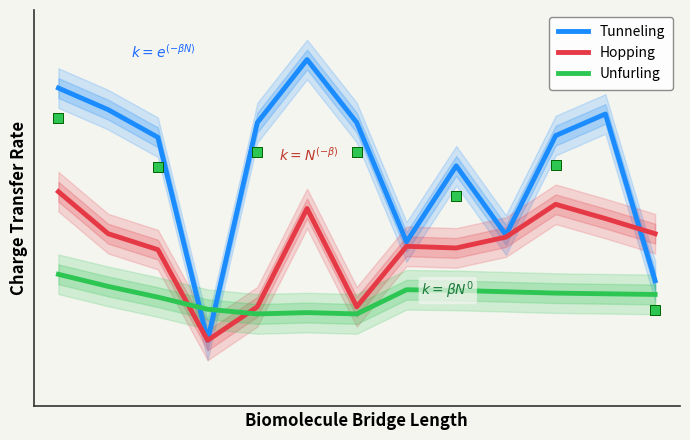

Which series has the largest total across all categories?

Tunneling